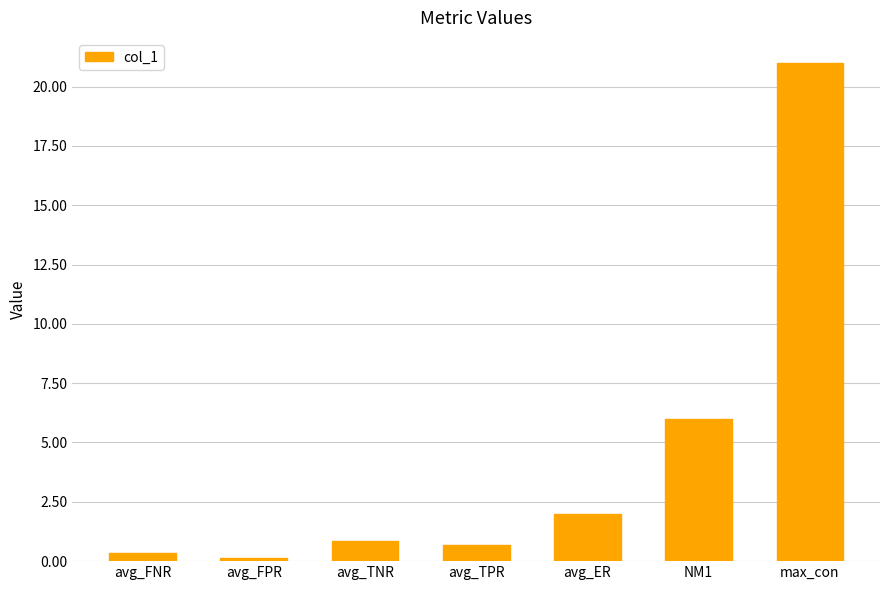

What is the label of the 3rd bar from the left?

avg_TNR